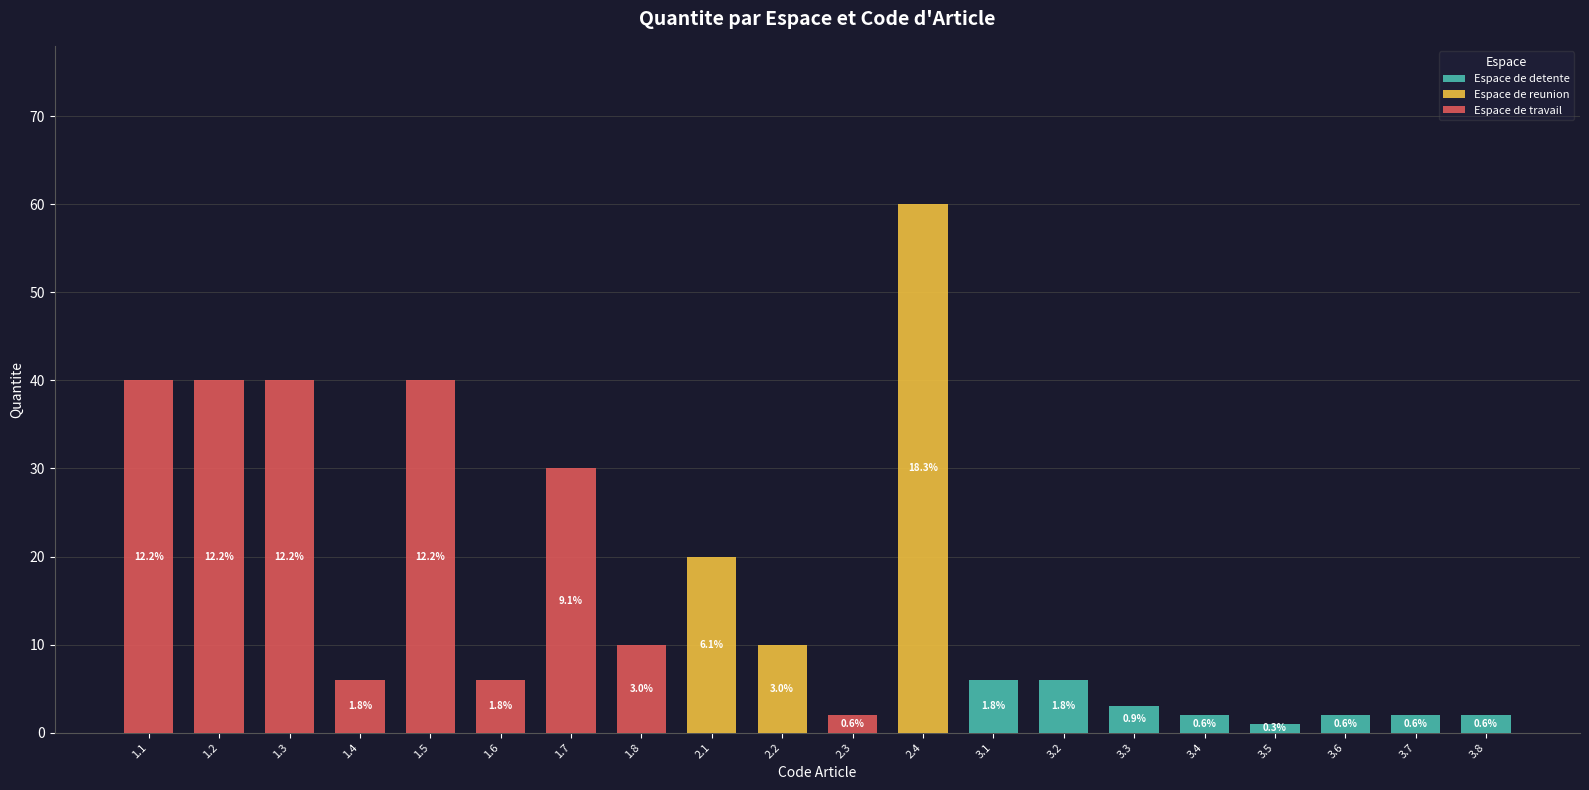

At which category is the sum across all series the highest?

2.4